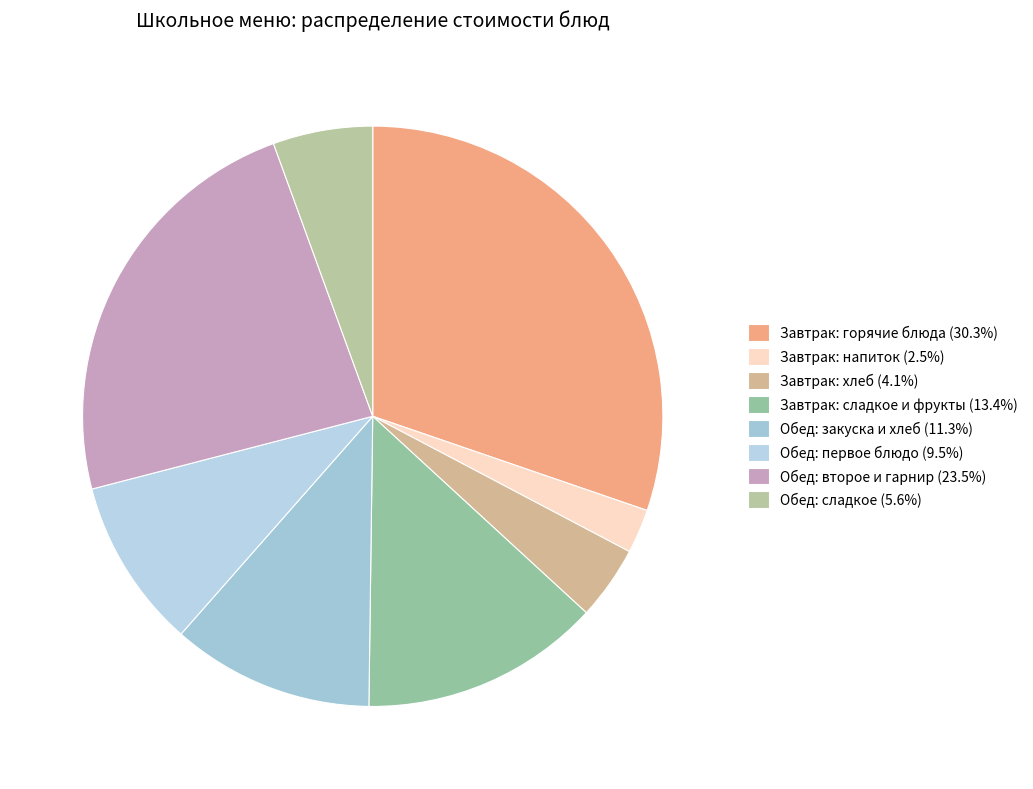

How many segments does this pie chart have?

8